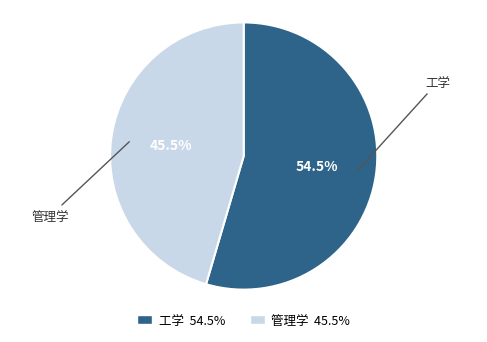

To the nearest percent, what is the average slice percentage?

50%